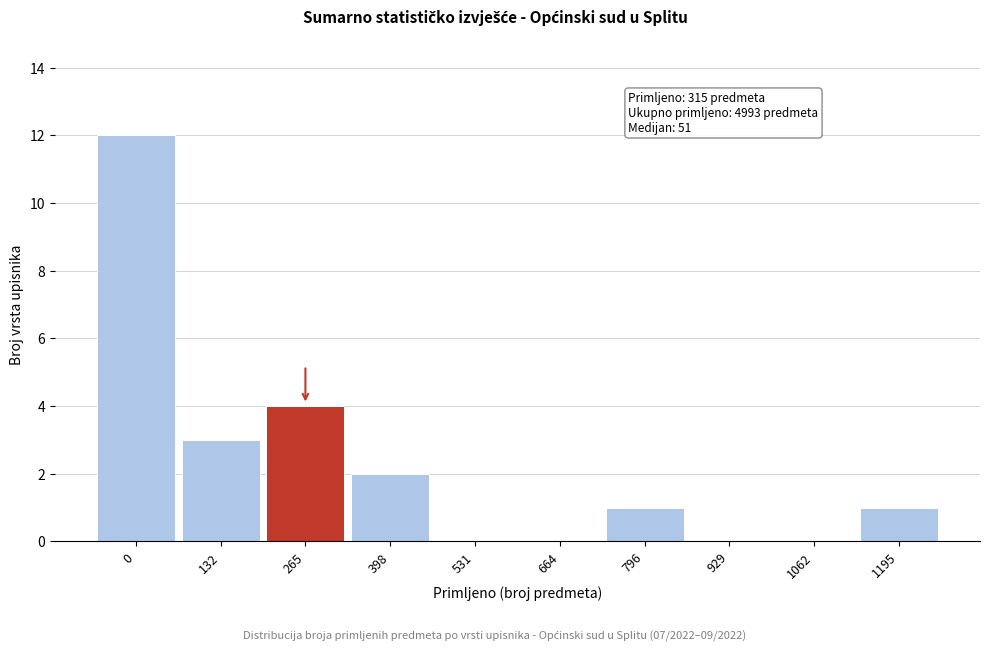

Reading left to right, what are all the values shown in this chart?

0=12	132=3	265=4	398=2	531=0	664=0	796=1	929=0	1062=0	1195=1